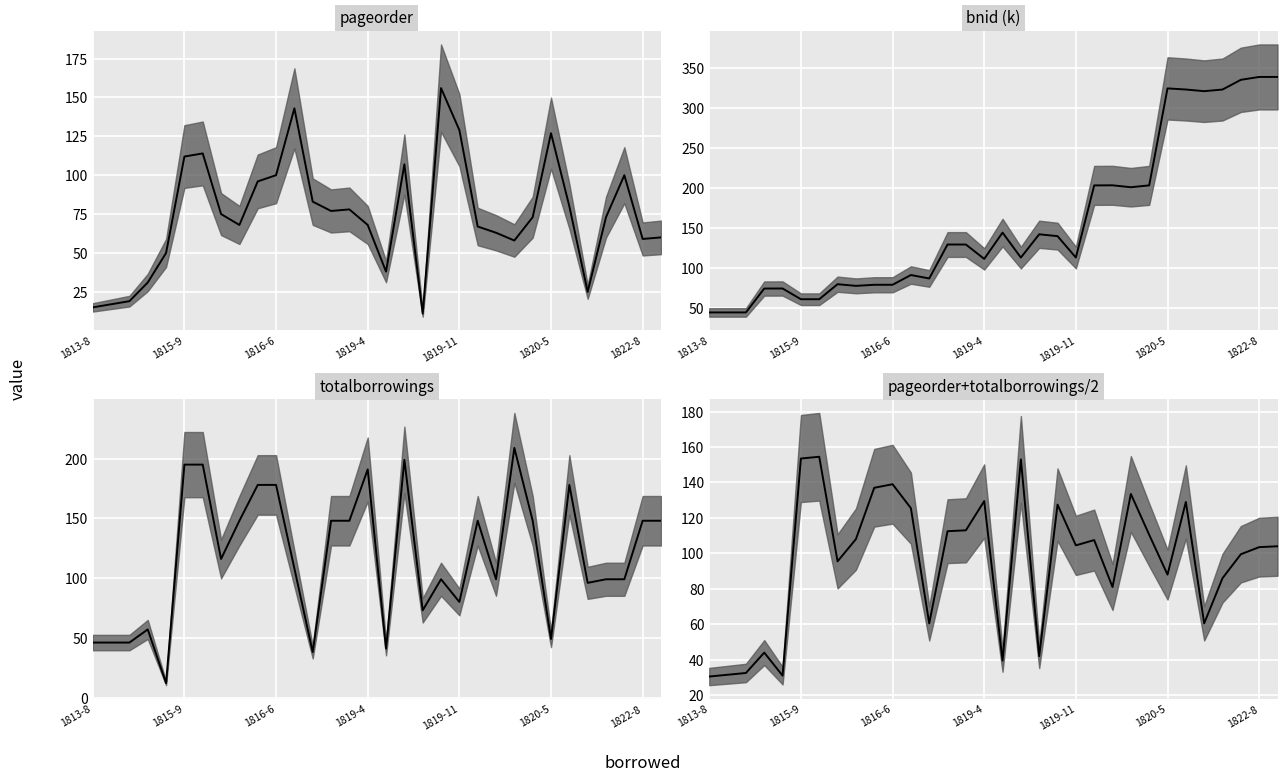

Where is pageorder+totalborrowings/2 nearest to the value 92?

7